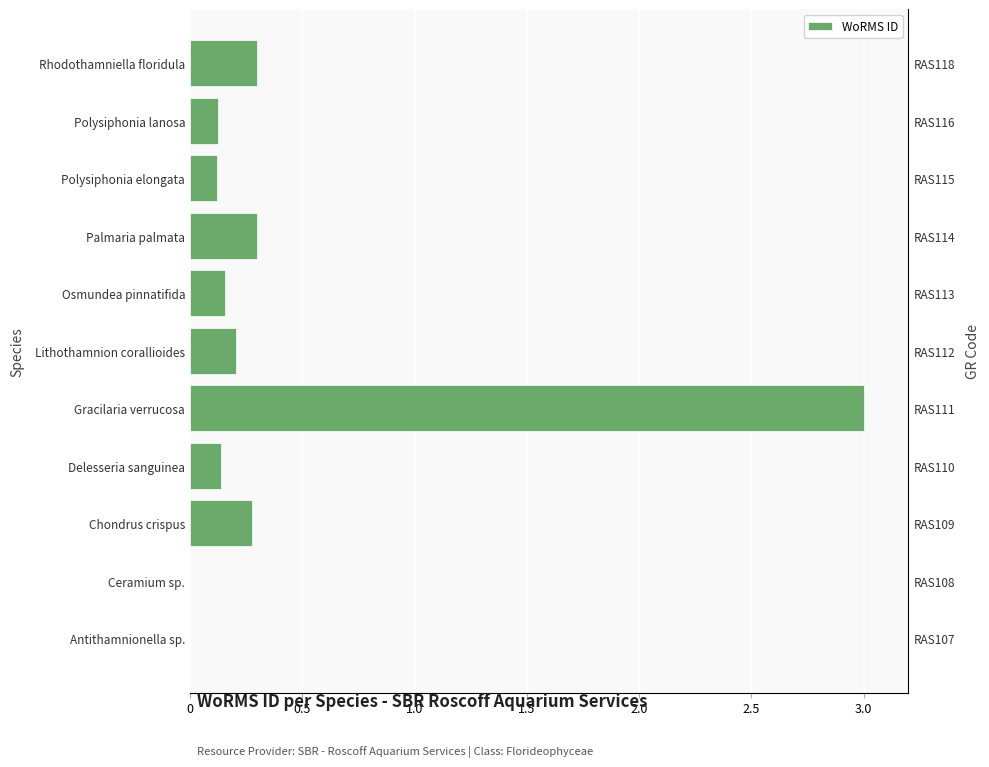

What is the difference between the maximum and minimum values?

3.0